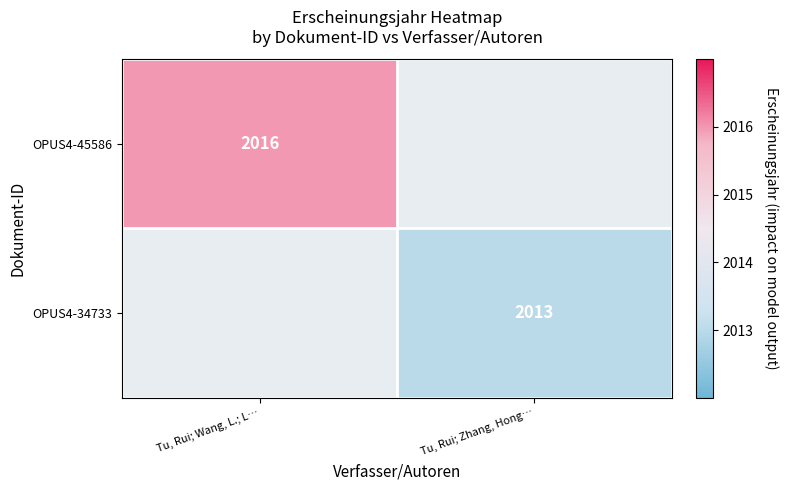

Is it true that OPUS4-34733 equals 1170 at Tu, Rui; Zhang, Hong…?

False